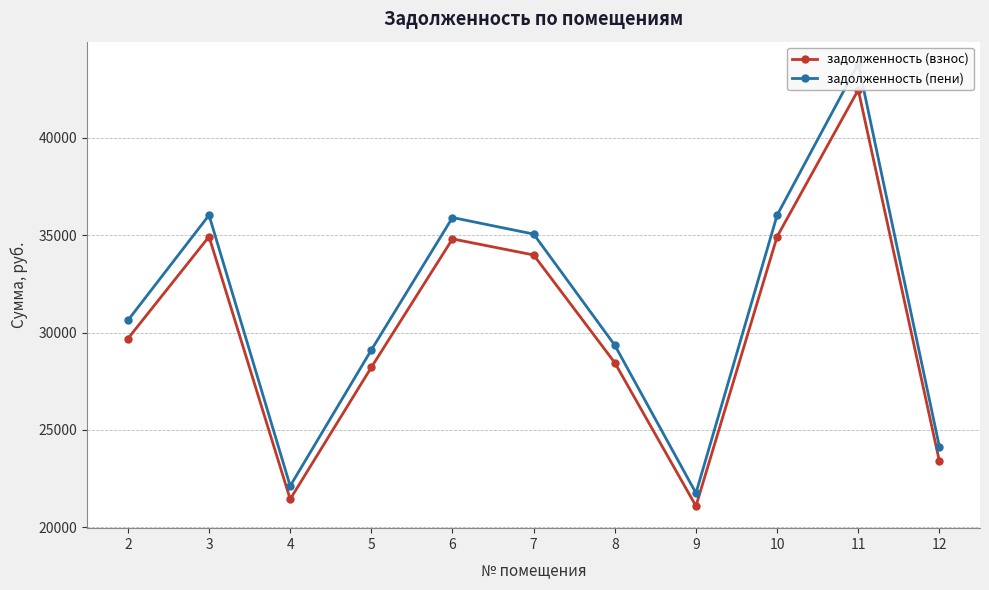

At how many categories does at least one series exceed 32613?

5